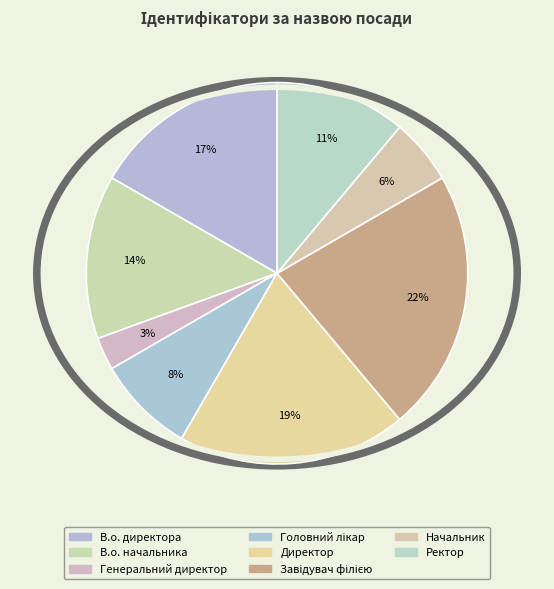

To the nearest percent, what is the combined percentage of Директор and Завідувач філією?

42%